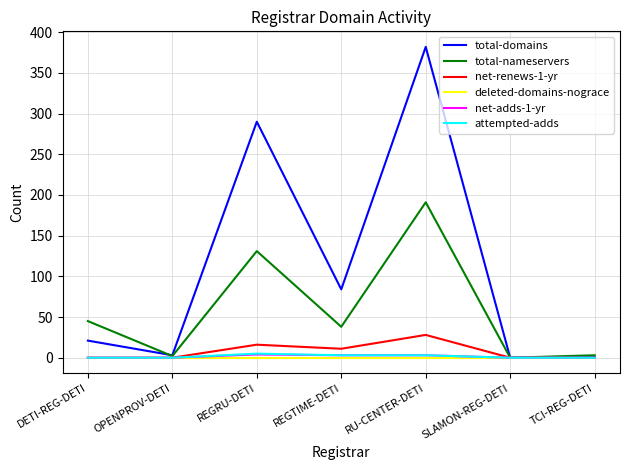

Where is total-nameservers nearest to the value 95?

REGRU-DETI